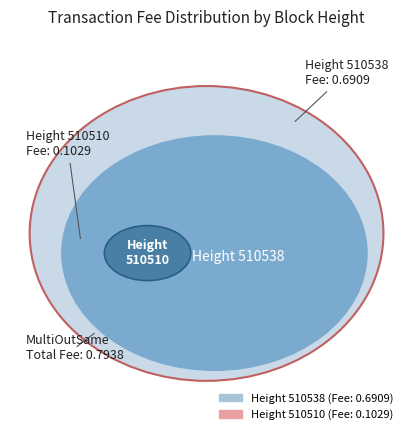

How many slices are in this pie chart?

2